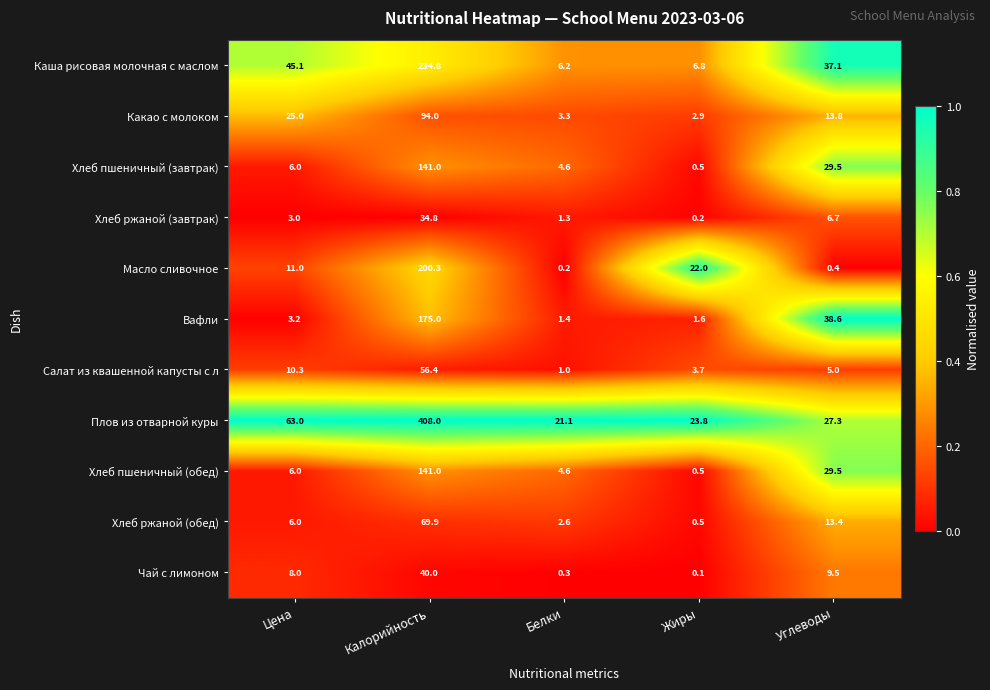

What is the spread (max minus min) of values at Углеводы?

38.2